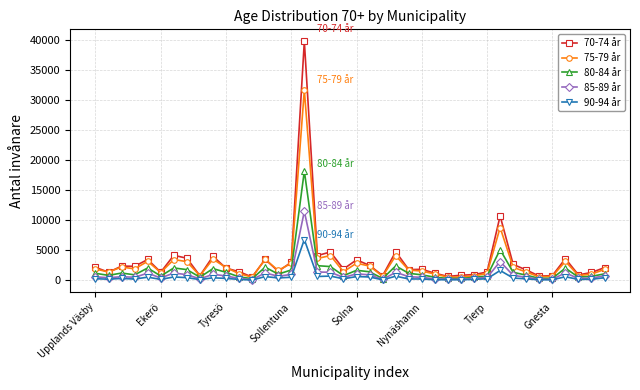

List the series in order of their peak value, lowest first.

90-94 år, 85-89 år, 80-84 år, 75-79 år, 70-74 år